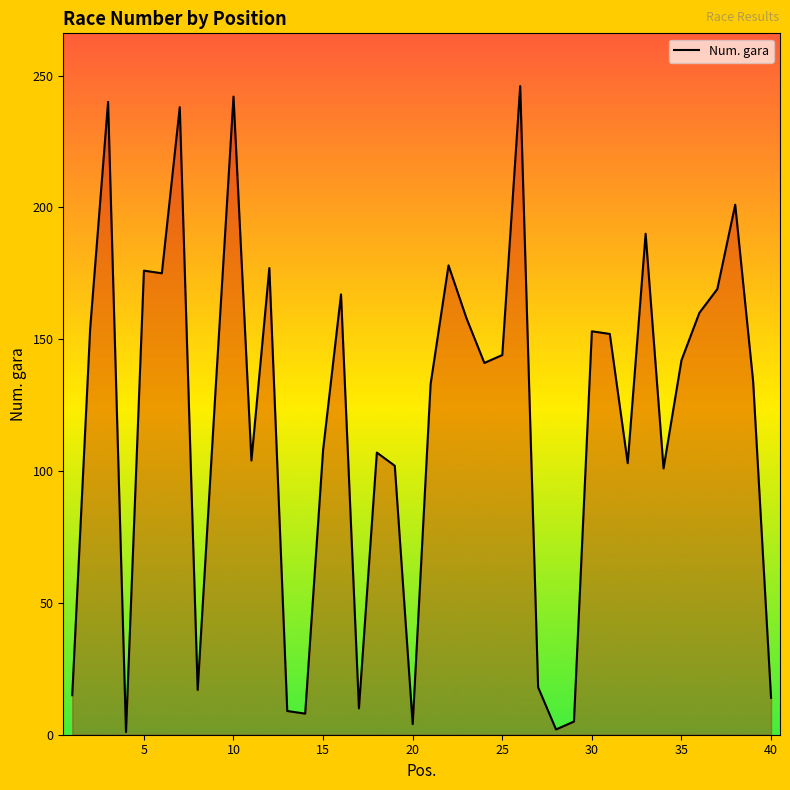

What is the greatest value displayed?

246